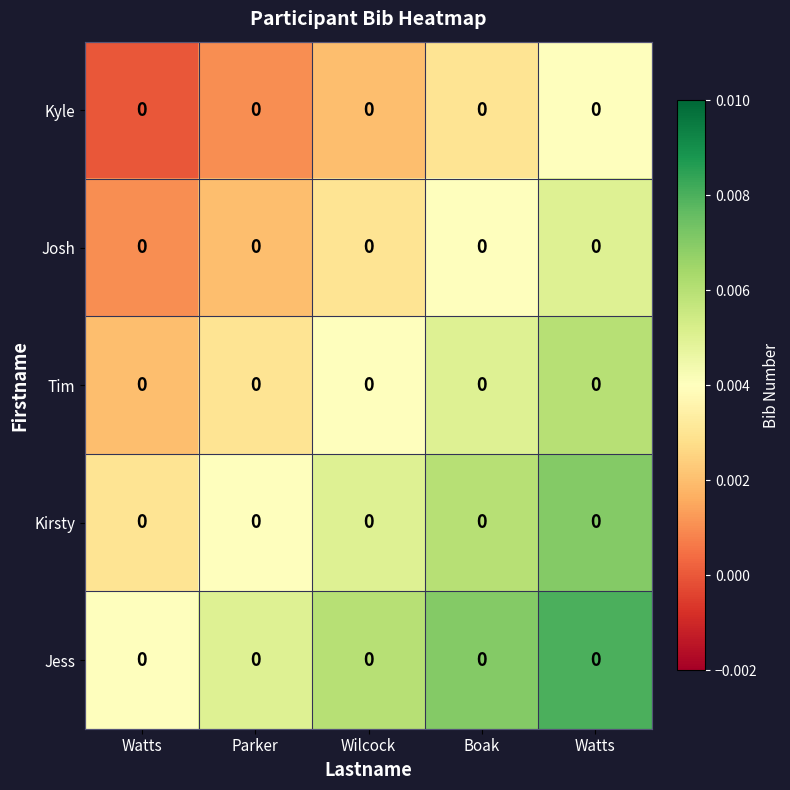

Reading left to right, transcribe all the data shown in this chart.

Kyle: Watts=0.0	Parker=0.0	Wilcock=0.0	Boak=0.0	Watts=0.0
Josh: Watts=0.0	Parker=0.0	Wilcock=0.0	Boak=0.0	Watts=0.0
Tim: Watts=0.0	Parker=0.0	Wilcock=0.0	Boak=0.0	Watts=0.0
Kirsty: Watts=0.0	Parker=0.0	Wilcock=0.0	Boak=0.0	Watts=0.0
Jess: Watts=0.0	Parker=0.0	Wilcock=0.0	Boak=0.0	Watts=0.0